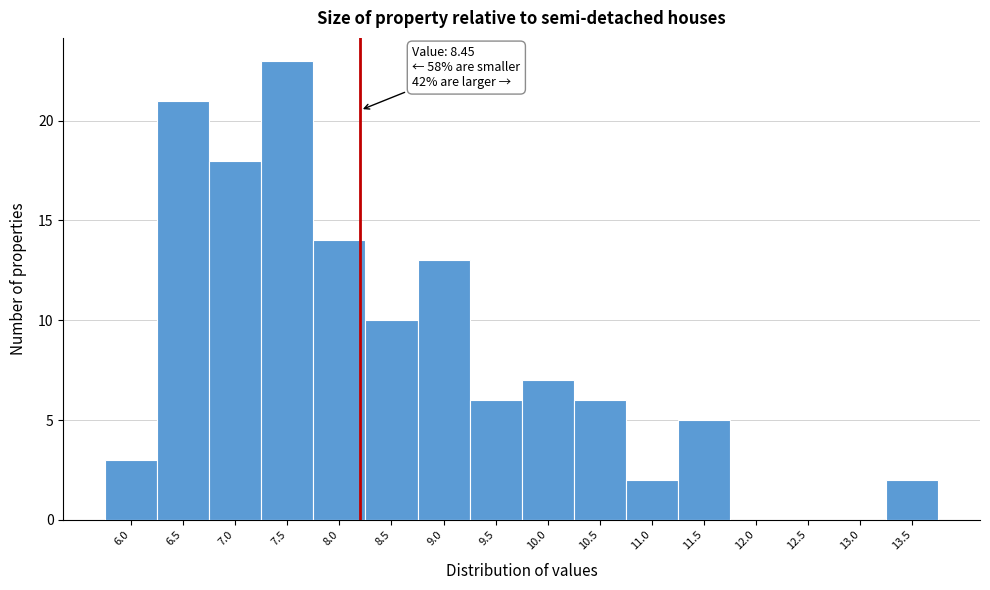

Reading right to left, extract all data points from this chart.

13.5=2	13.0=0	12.5=0	12.0=0	11.5=5	11.0=2	10.5=6	10.0=7	9.5=6	9.0=13	8.5=10	8.0=14	7.5=23	7.0=18	6.5=21	6.0=3